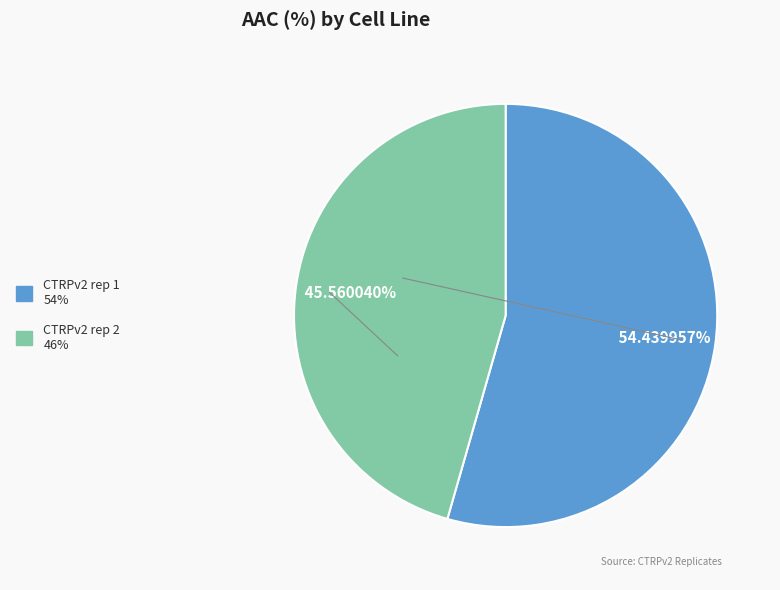

Which category has the smallest portion of the pie?

CTRPv2 rep 2